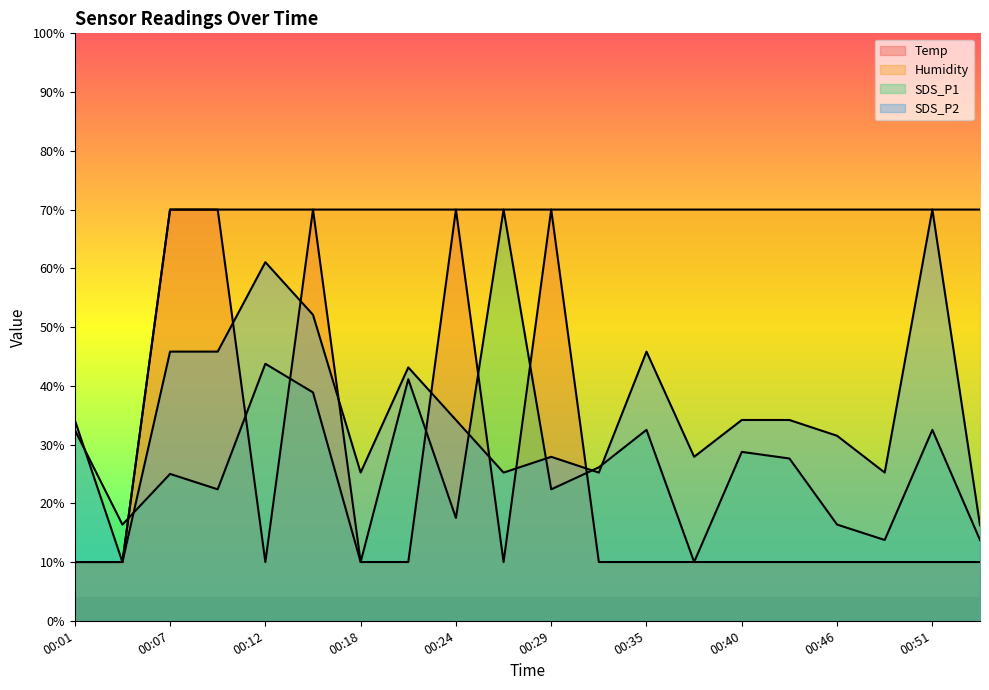

What is the spread (max minus min) of values at 00:37?

60.0